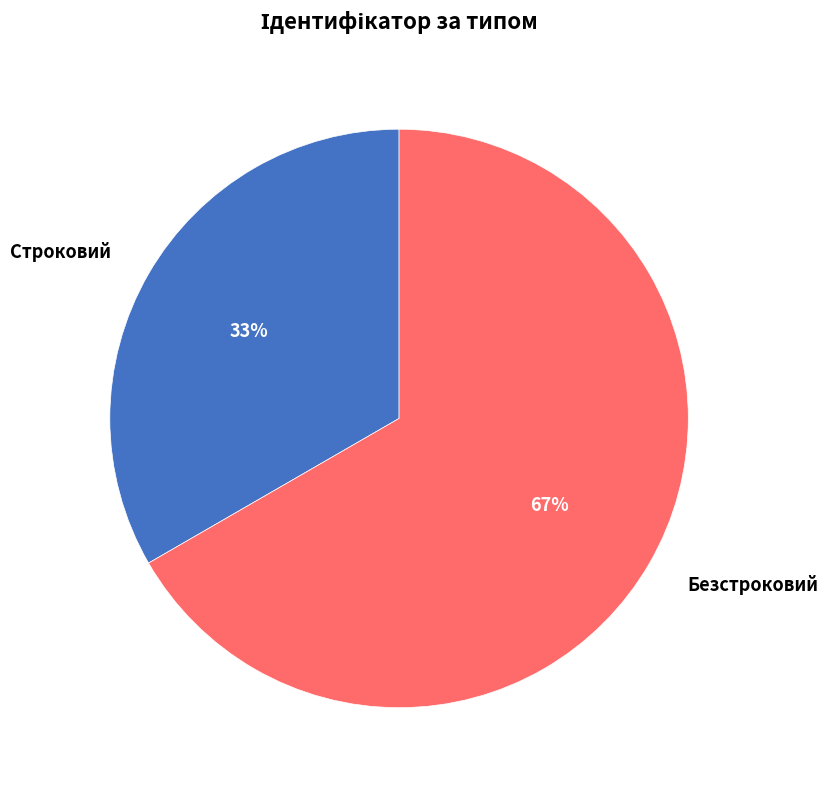

Is it true that Строковий is 33% of the pie?

True